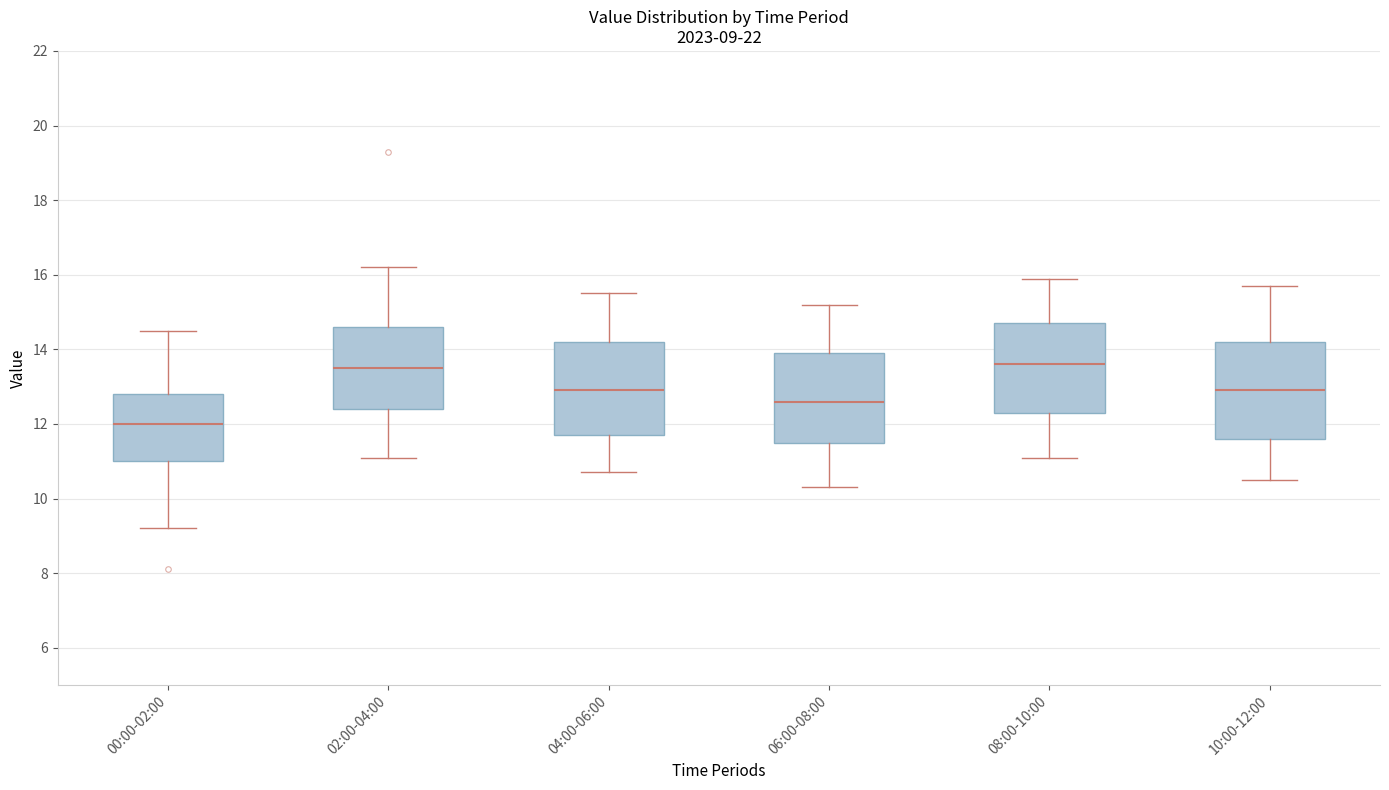

Which box's median line is the lowest?

00:00-02:00